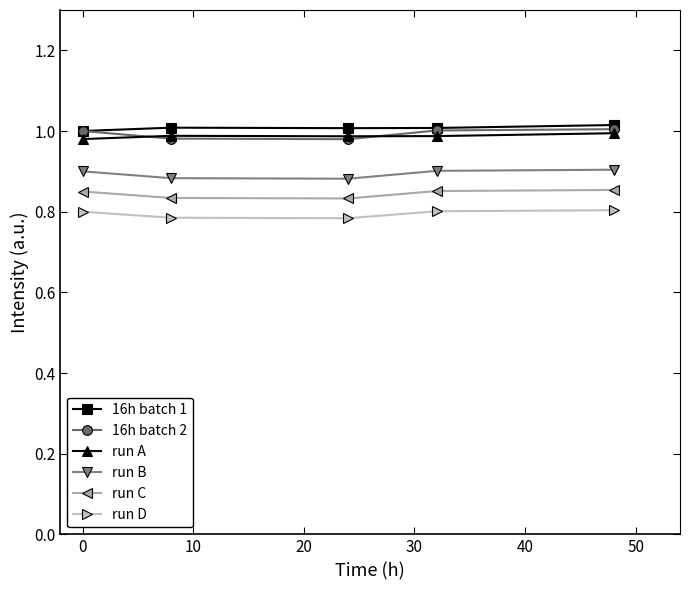

True or false: 16h batch 1 has more than 2 points higher than both neighbors.

False